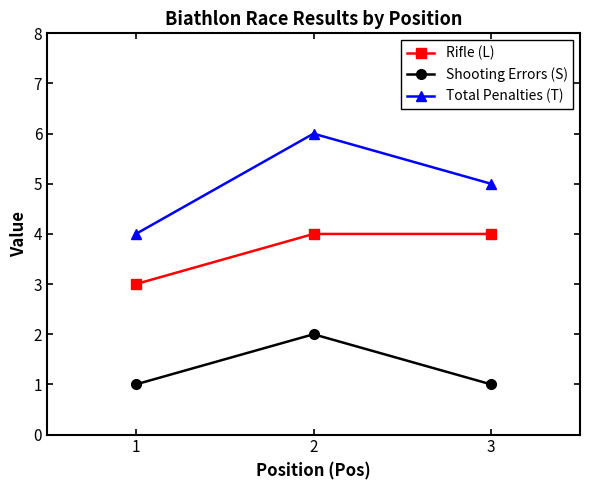

Reading left to right, what are all the values shown in this chart?

Rifle (L): 1=3	2=4	3=4
Shooting Errors (S): 1=1	2=2	3=1
Total Penalties (T): 1=4	2=6	3=5